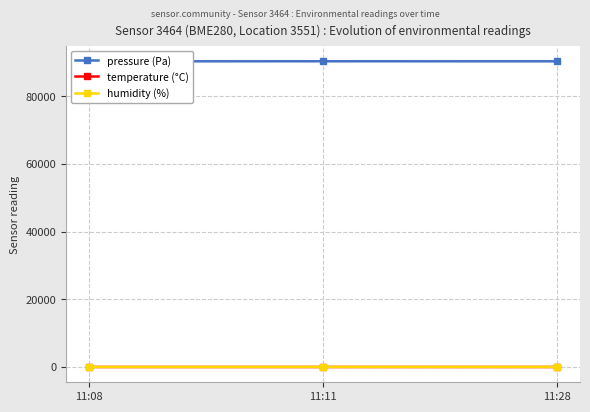

Which series has the largest total across all categories?

pressure (Pa)